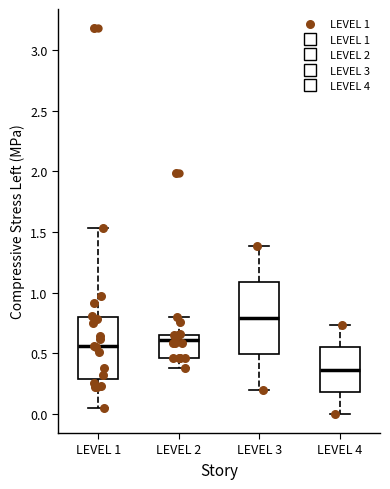

Which box has the highest median line?

LEVEL 3